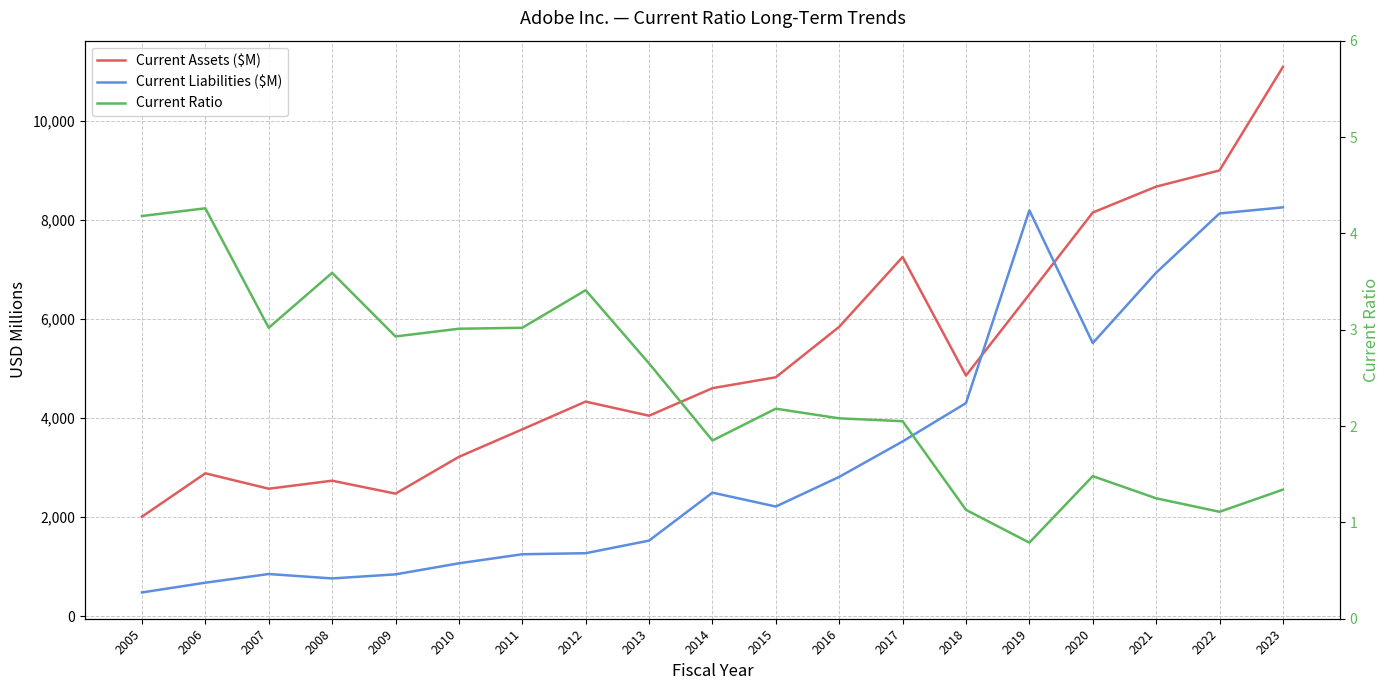

What is the maximum value for Current Assets ($M)?

11084.0